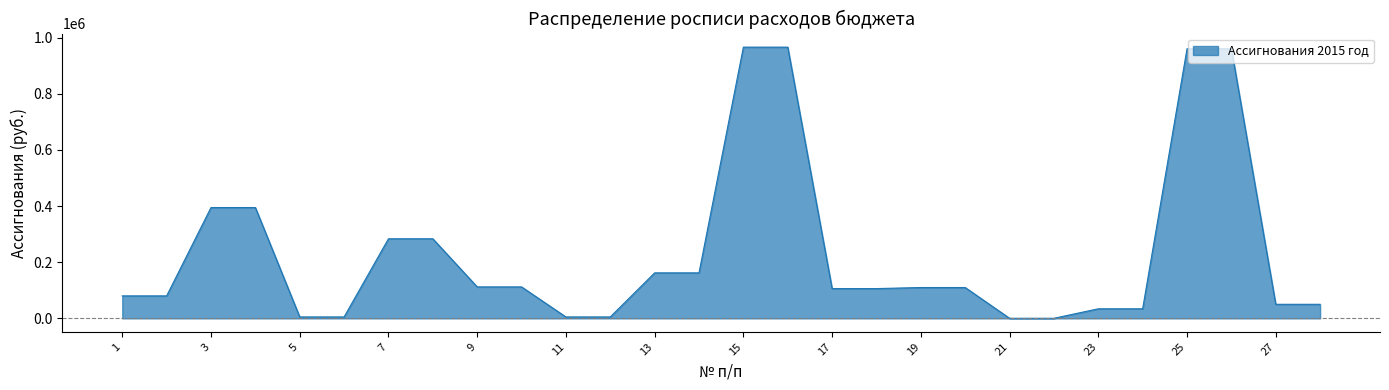

How many distinct data groups are displayed?

1